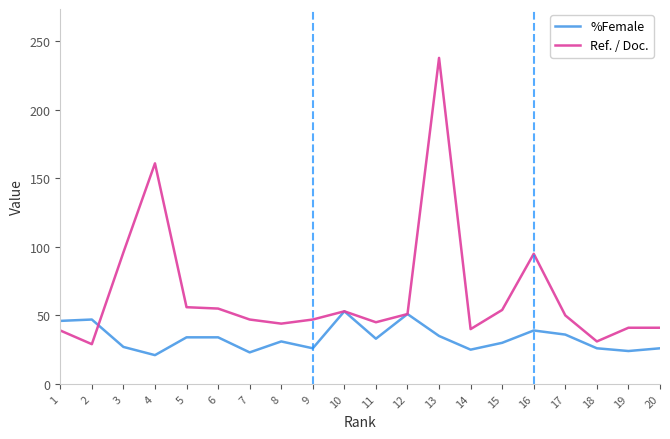

Count the number of data series in this chart.

2